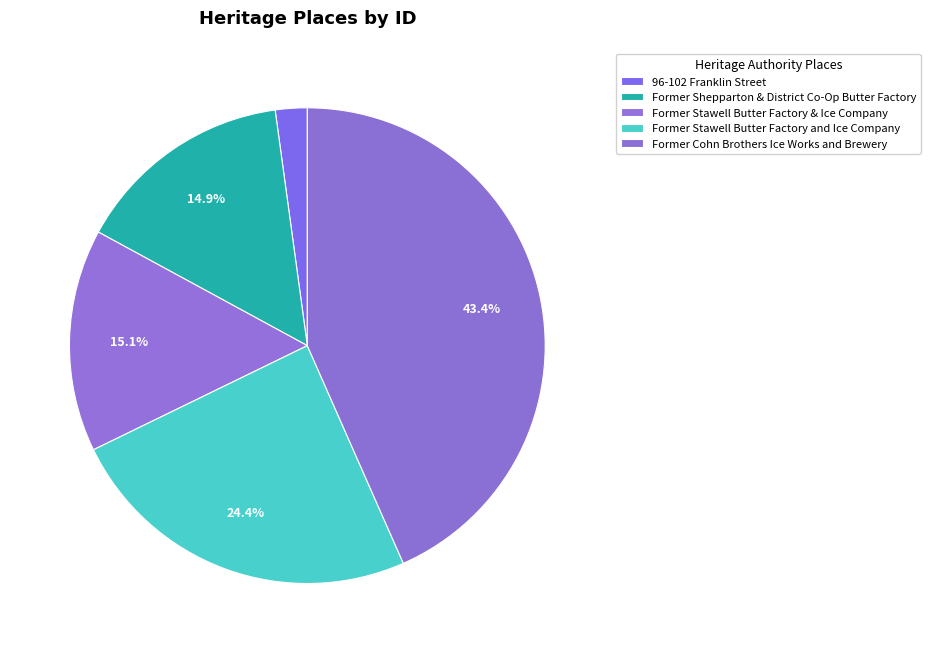

How many slices are in this pie chart?

5